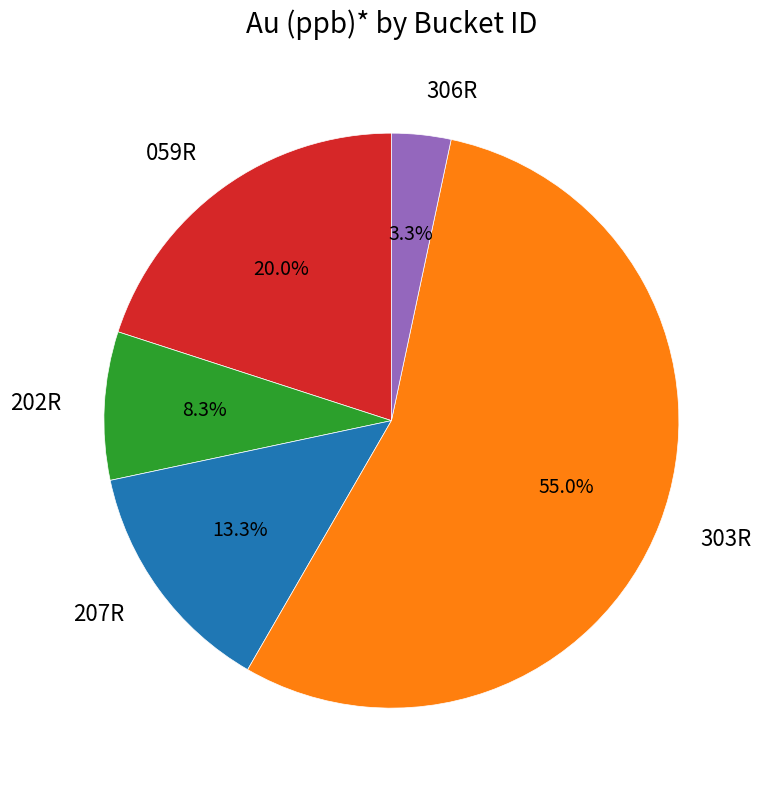

Between 059R and 207R, which is larger?

059R